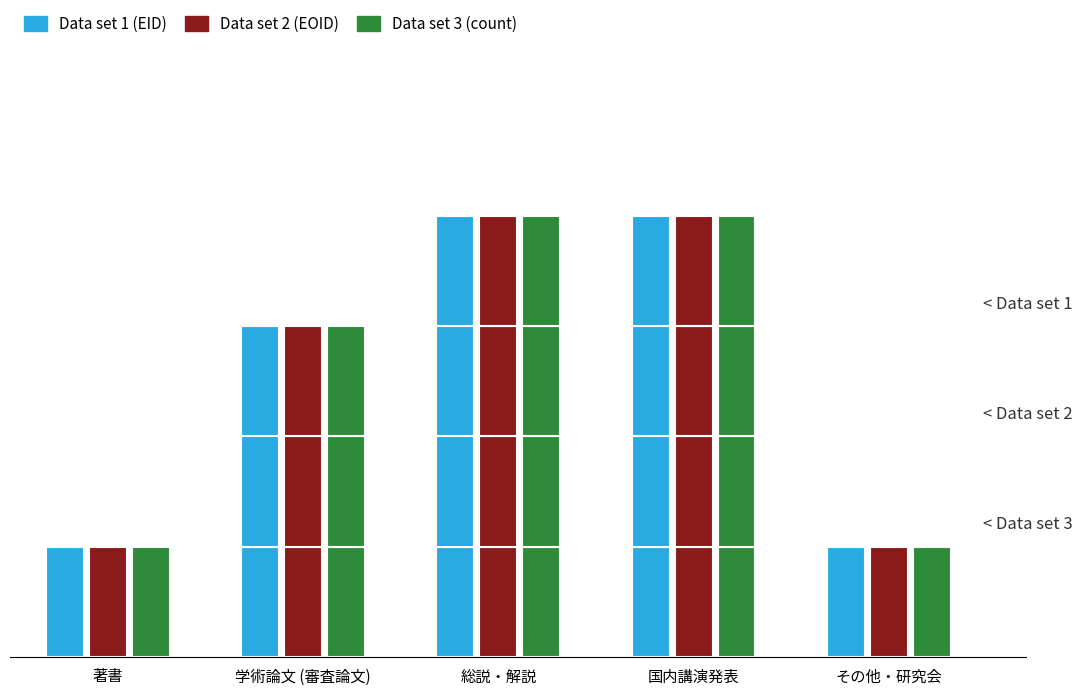

How many bars are there in total?

15